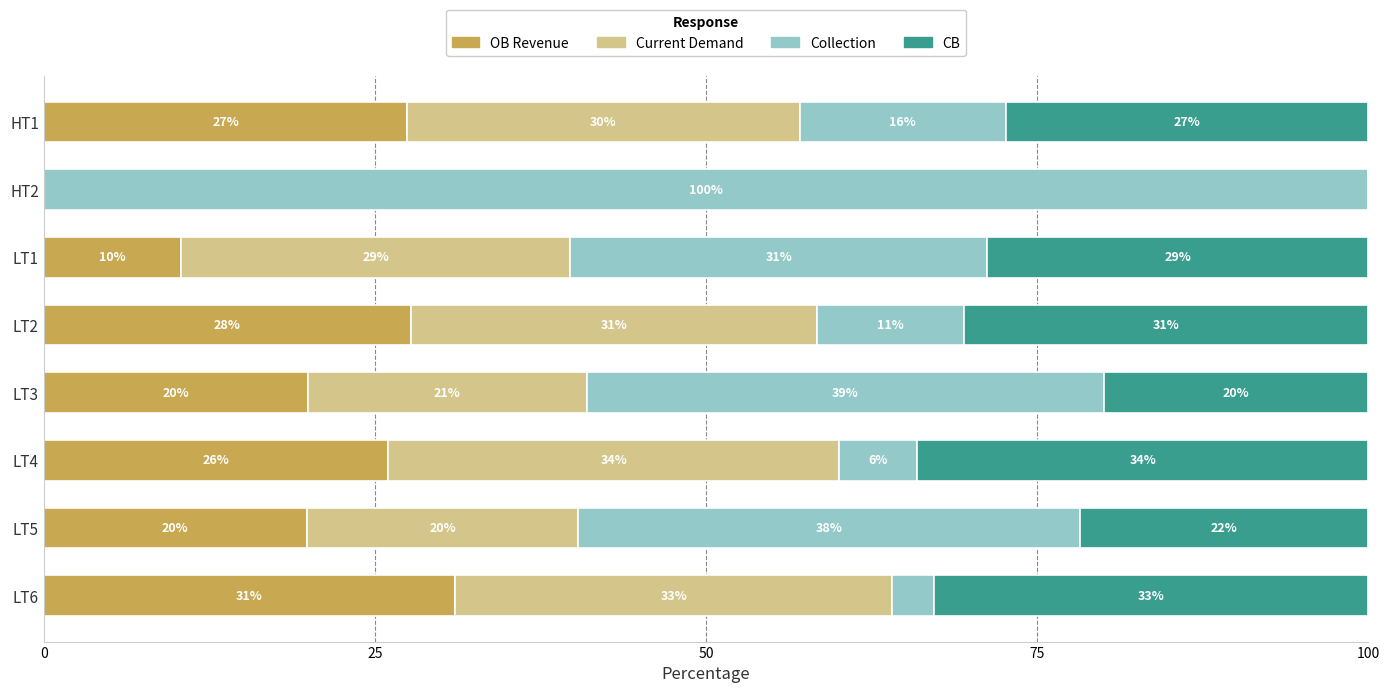

The value of OB Revenue at HT2 is -17.7. True or false?

False